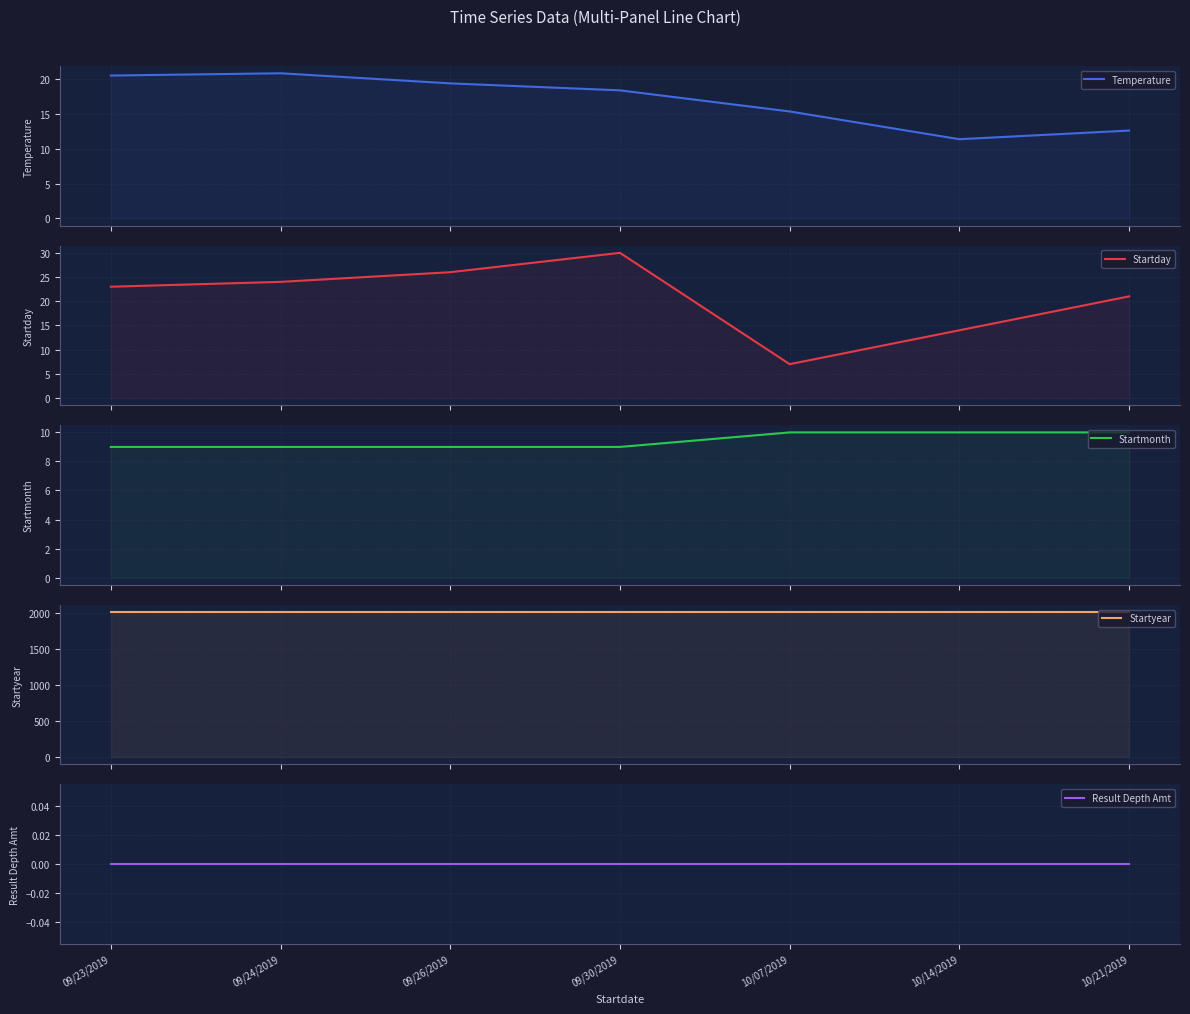

Reading left to right, what are all the values shown in this chart?

Temperature: 09/23/2019=20.5	09/24/2019=20.8	09/26/2019=19.4	09/30/2019=18.4	10/07/2019=15.3	10/14/2019=11.4	10/21/2019=12.6
Startday: 09/23/2019=23.0	09/24/2019=24.0	09/26/2019=26.0	09/30/2019=30.0	10/07/2019=7.0	10/14/2019=14.0	10/21/2019=21.0
Startmonth: 09/23/2019=9.0	09/24/2019=9.0	09/26/2019=9.0	09/30/2019=9.0	10/07/2019=10.0	10/14/2019=10.0	10/21/2019=10.0
Startyear: 09/23/2019=2019.0	09/24/2019=2019.0	09/26/2019=2019.0	09/30/2019=2019.0	10/07/2019=2019.0	10/14/2019=2019.0	10/21/2019=2019.0
Result Depth Amt: 09/23/2019=0.0	09/24/2019=0.0	09/26/2019=0.0	09/30/2019=0.0	10/07/2019=0.0	10/14/2019=0.0	10/21/2019=0.0